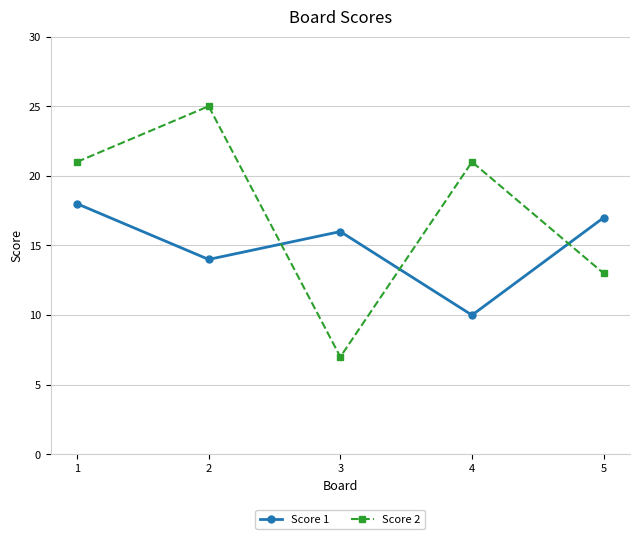

Which label corresponds to the largest value in the chart?

2